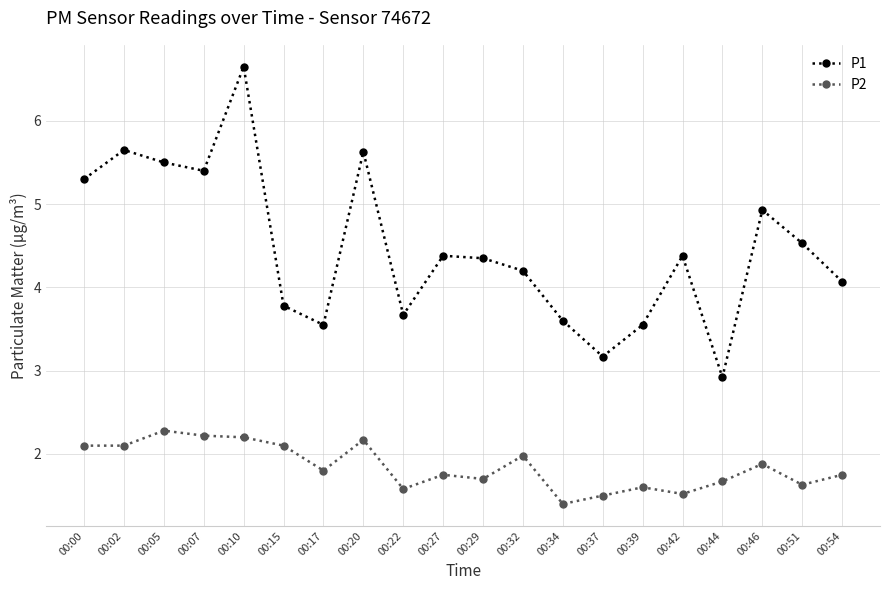

What is the difference between the highest and lowest values at 00:54?

2.3